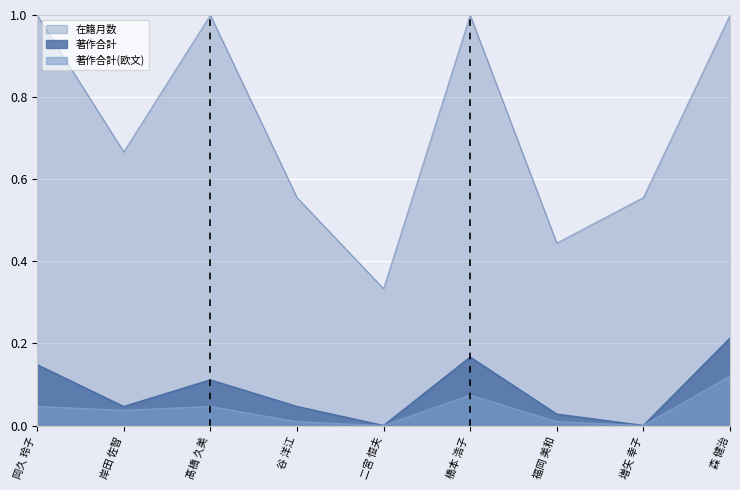

True or false: 在籍月数 and 著作合計(欧文) intersect in this chart.

False